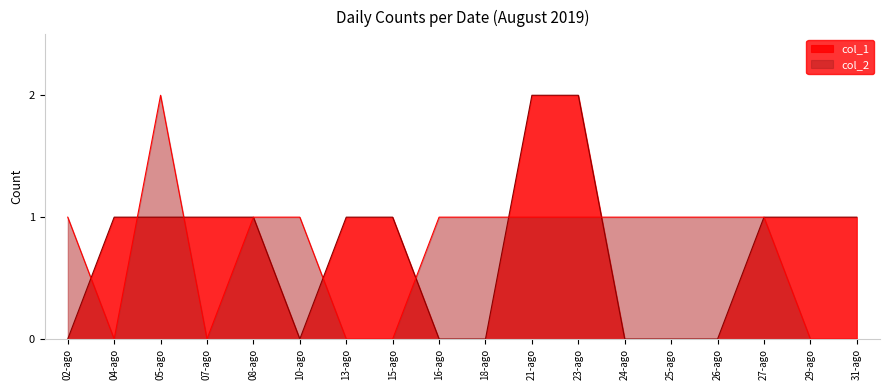

Which has a higher value, 13-ago or 10-ago?

13-ago